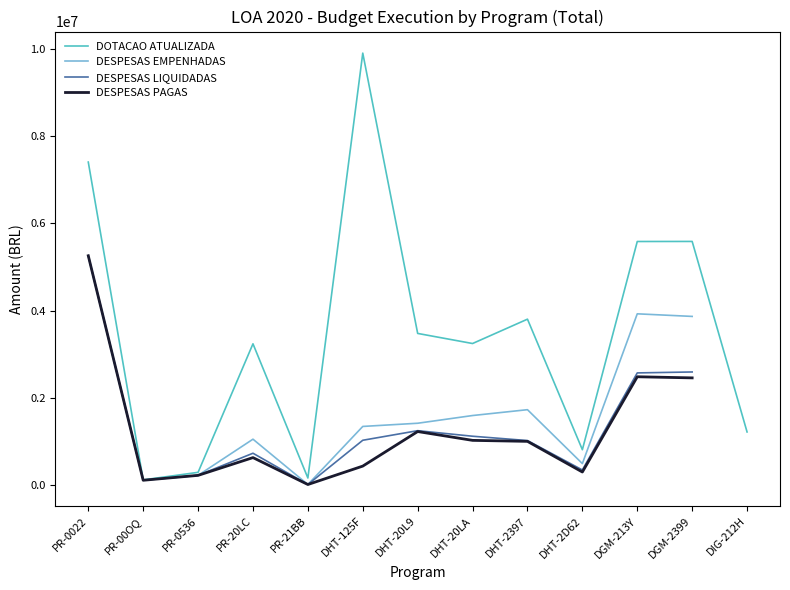

What value does the DESPESAS LIQUIDADAS series have at DHT-125F?

1027995.7